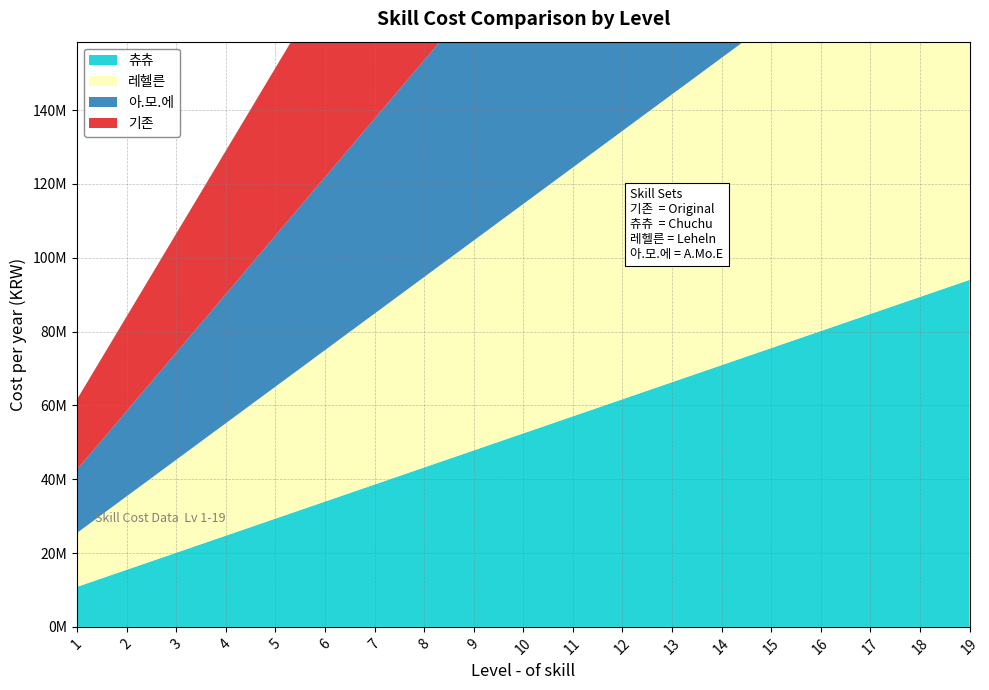

Reading left to right, list all the values displayed in this chart.

기존: 19040000	25640000	32240000	38840000	45440000	52040000	58640000	65240000	71840000	78440000	85040000	91640000	98240000	104840000	111440000	118040000	124640000	131240000	137840000
츄츄: 10840000	15460000	20080000	24700000	29320000	33940000	38560000	43180000	47800000	52420000	57040000	61660000	66280000	70900000	75520000	80140000	84760000	89380000	94000000
레헬른: 14610000	19890000	25170000	30450000	35730000	41010000	46290000	51570000	56850000	62130000	67410000	72690000	77970000	83250000	88530000	93810000	99090000	104370000	109650000
아.모.에: 17136000	23076000	29016000	34956000	40896000	46836000	52776000	58716000	64656000	70596000	76536000	82476000	88416000	94356000	100296000	106236000	112176000	118116000	124056000